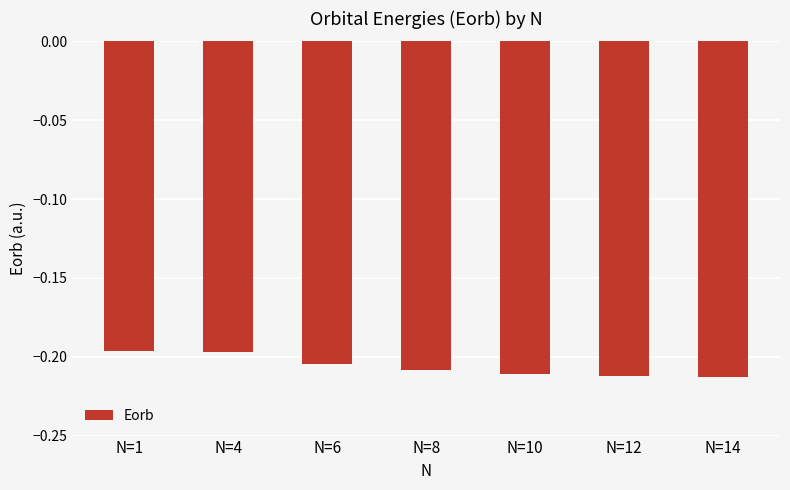

What is the sum of the values at N=6 and N=1?

-0.4